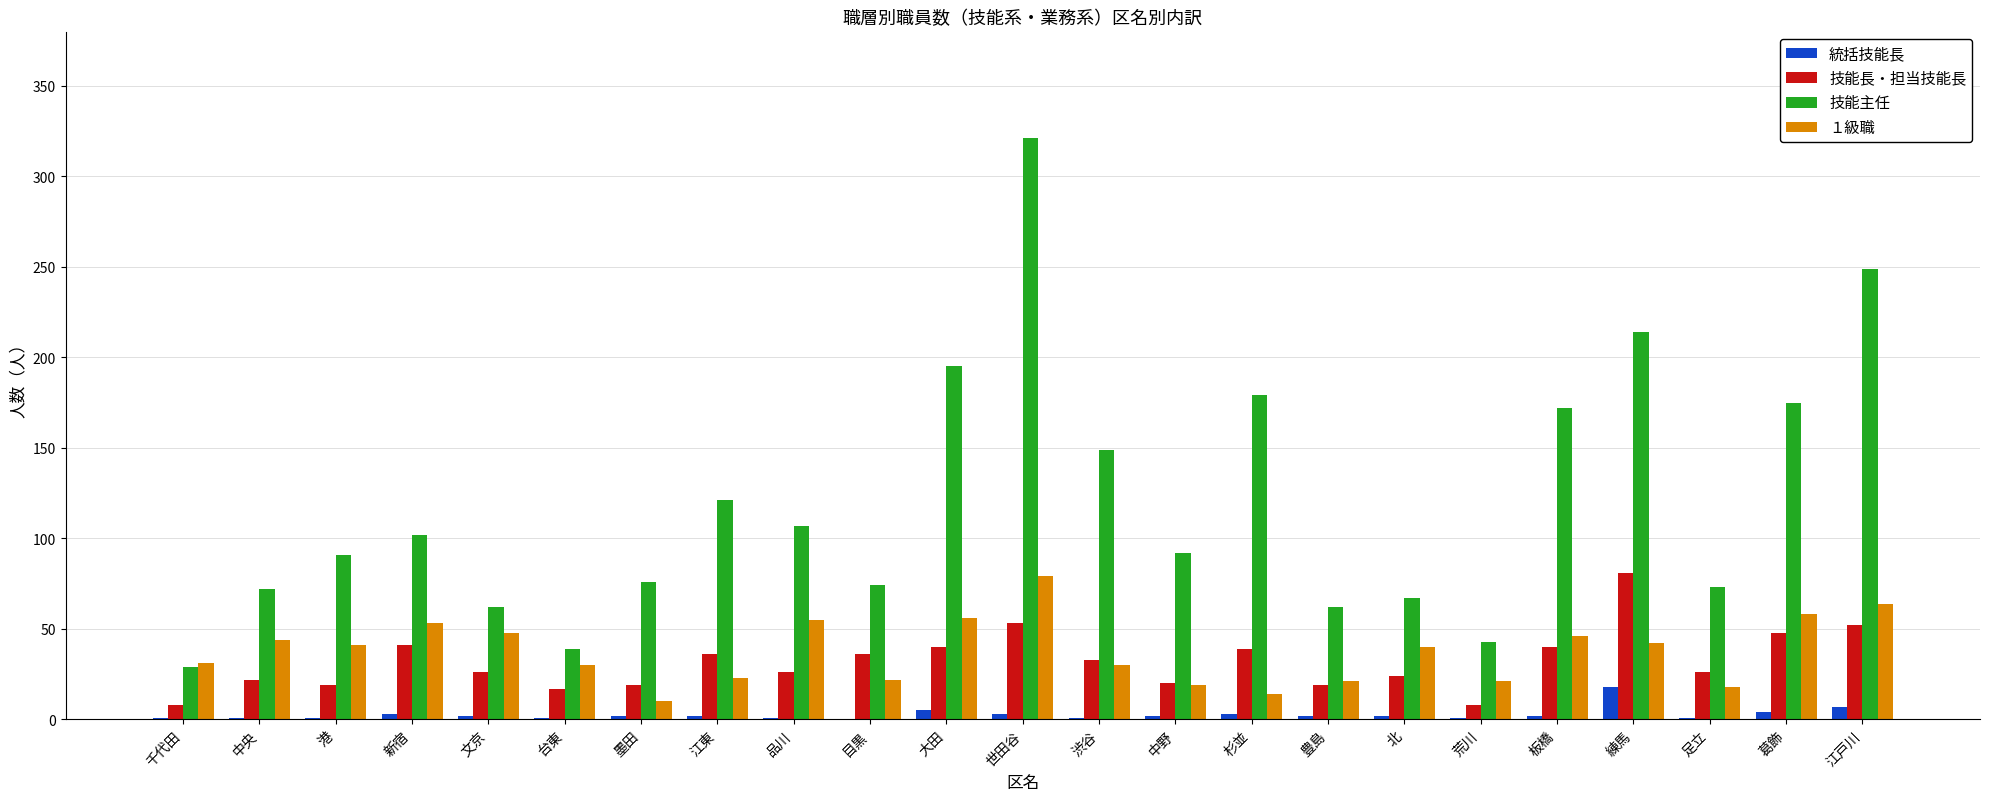

Between 北 and 葛飾, which series saw the biggest shift?

技能主任